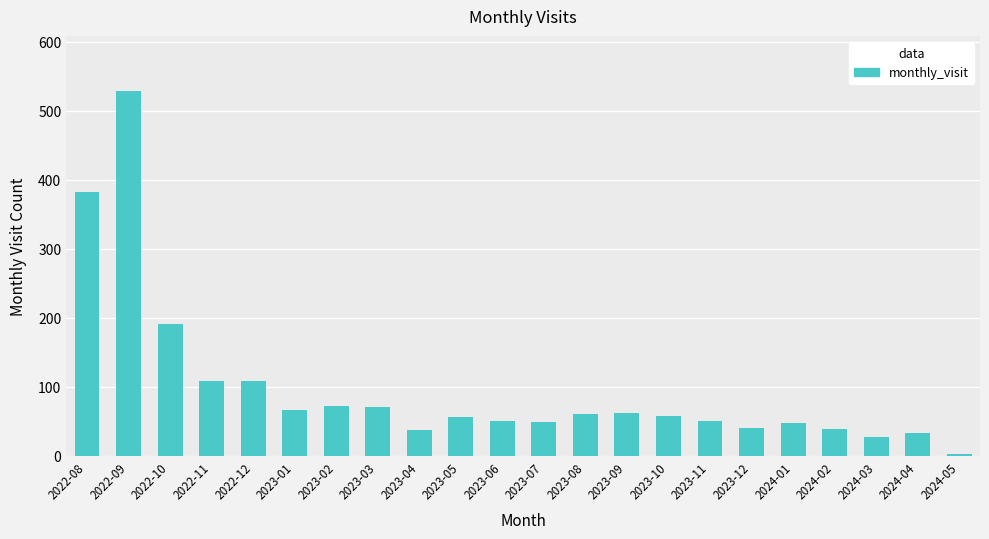

What is the label of the 17th bar from the right?

2023-01